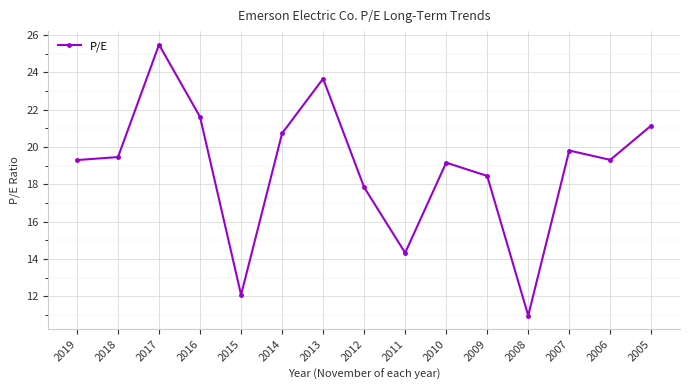

True or false: the data has more than 1 interior local peaks.

True